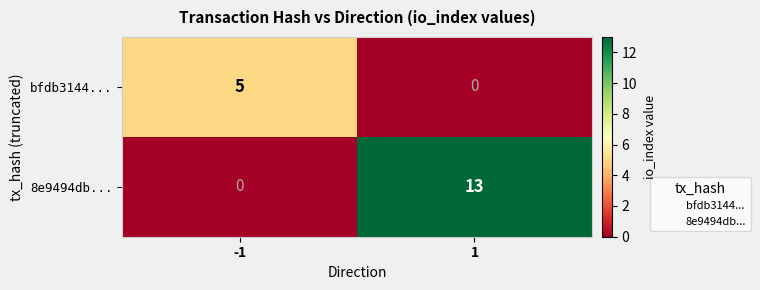

Rank the series at 1 from lowest to highest value.

bfdb3144..., 8e9494db...